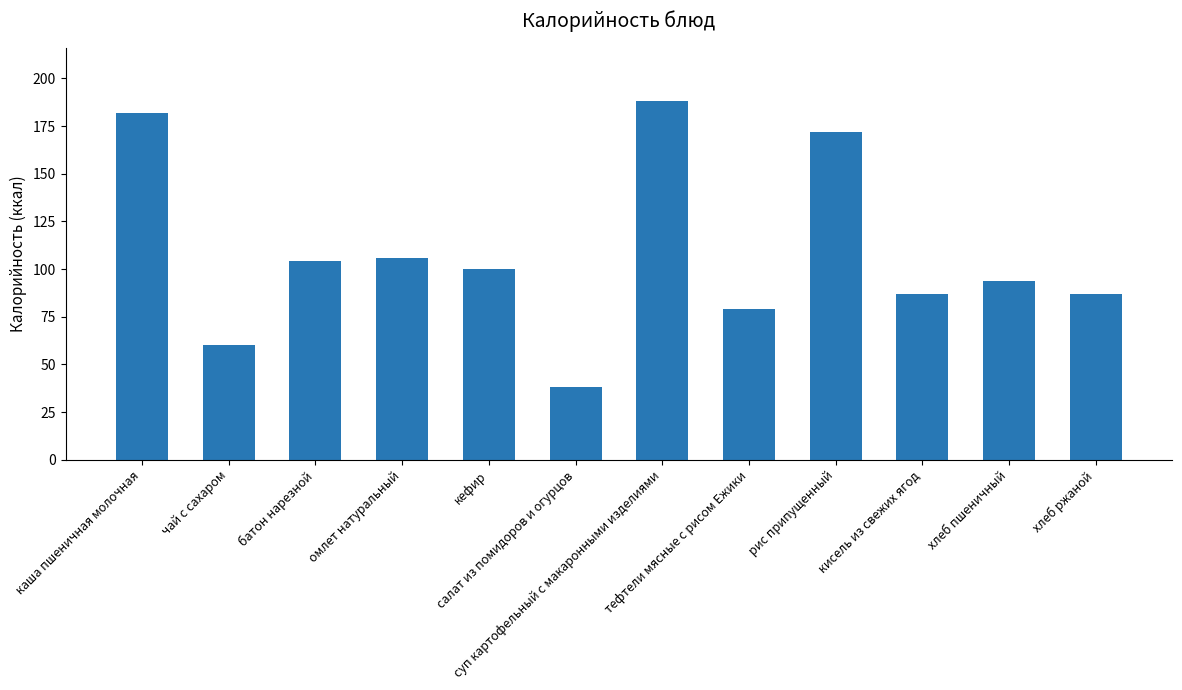

What is the sum of the values at омлет натуральный and хлеб ржаной?

193.0